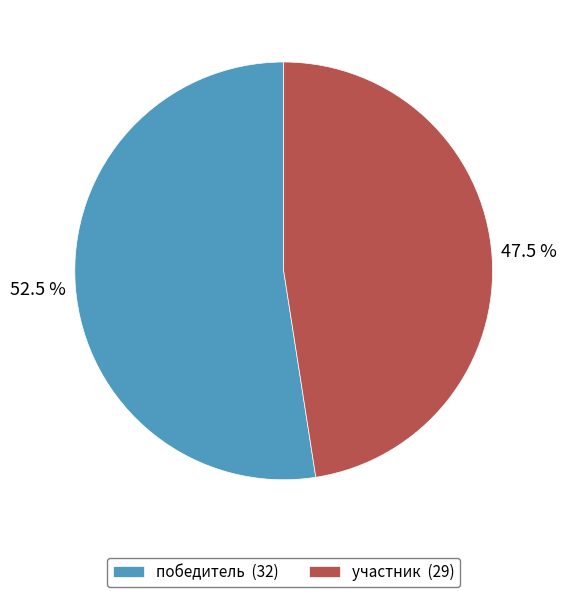

How many segments does this pie chart have?

2